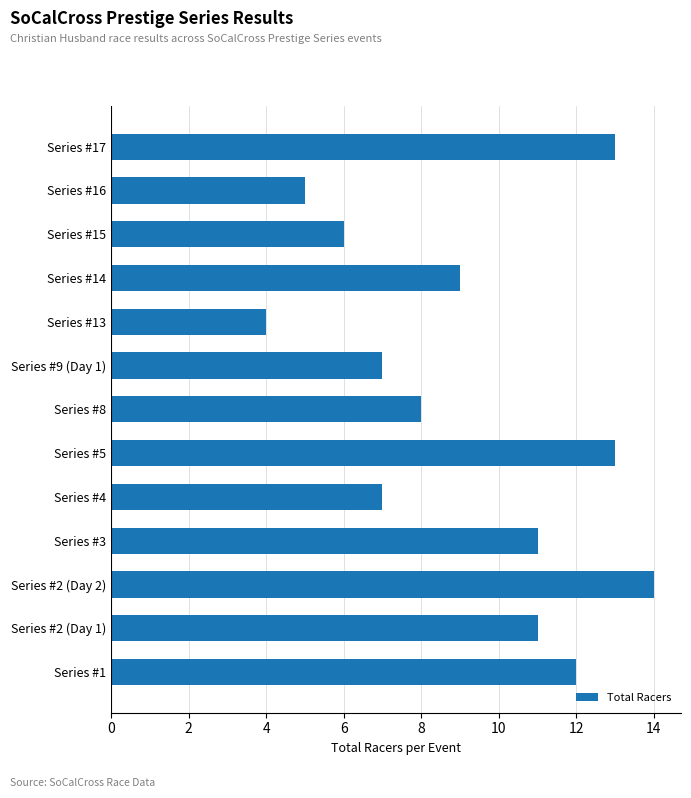

What is the smallest value displayed?

4